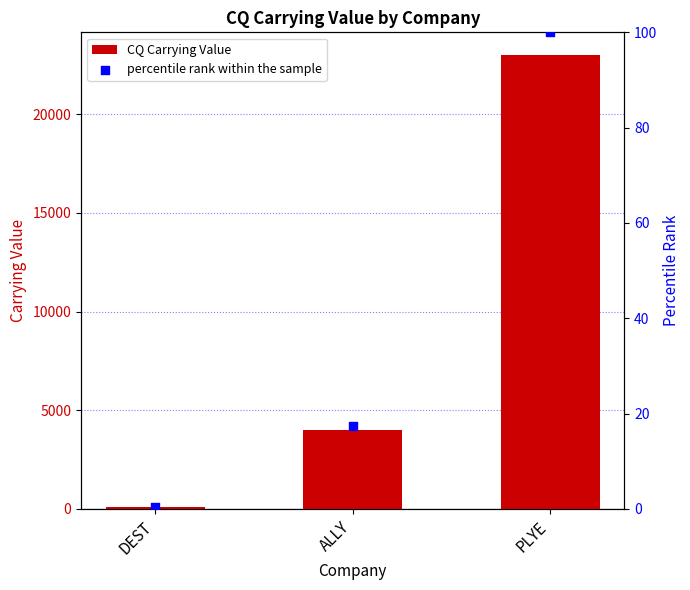

Which series reaches the maximum Y coordinate?

CQ Carrying Value